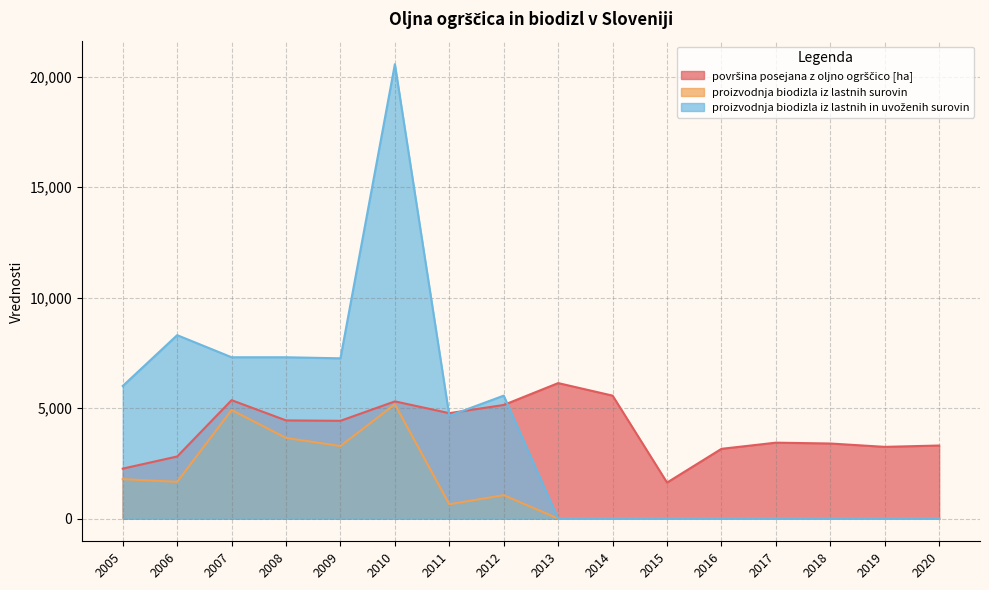

At 2007, list the series in order from smallest to largest.

proizvodnja biodizla iz lastnih surovin, površina posejana z oljno ogrščico [ha], proizvodnja biodizla iz lastnih in uvoženih surovin